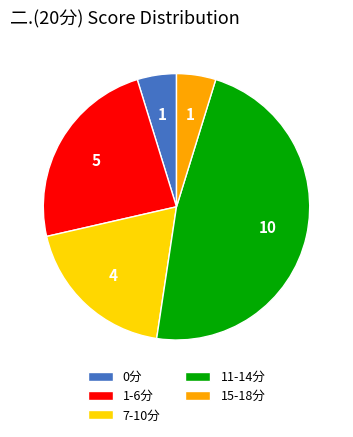

True or false: 15-18分 accounts for 5% of the total.

True